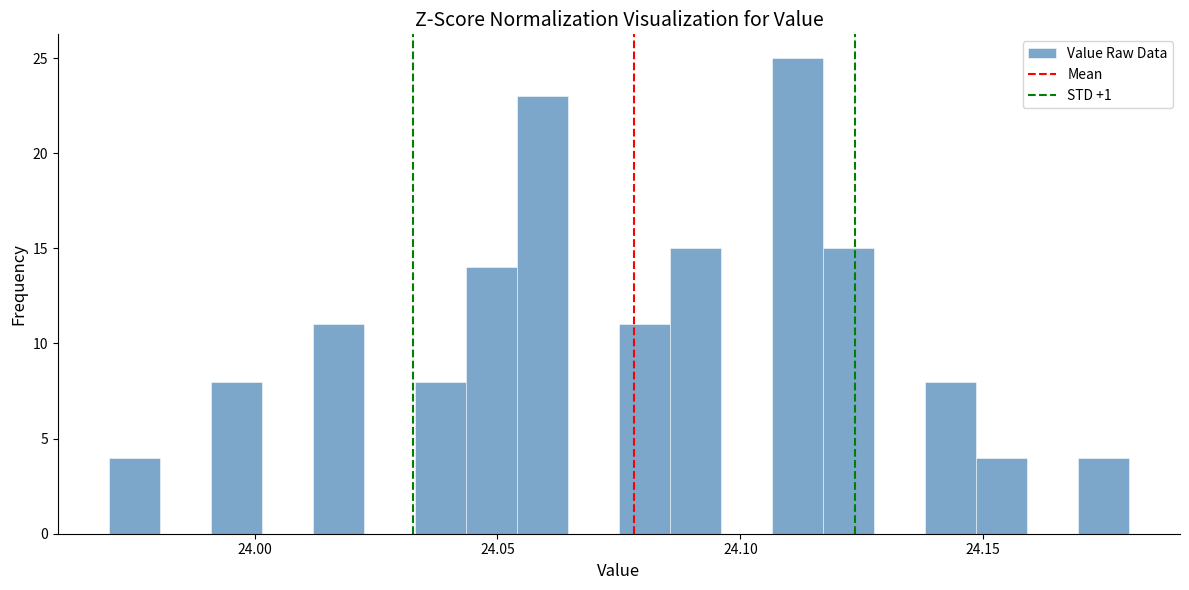

Read against the x-axis, roughly where is the centre of the tallest bar?

24.110